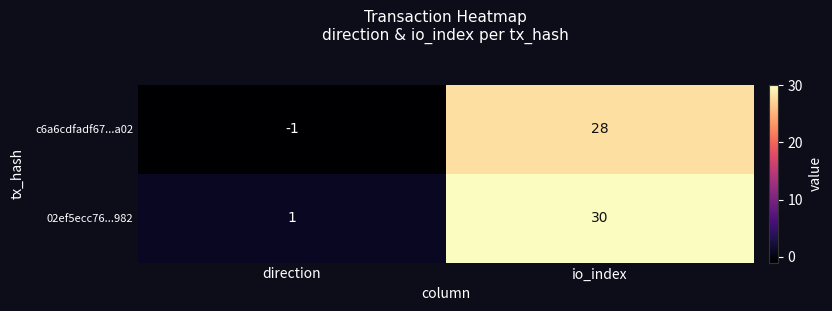

What is the difference between the c6a6cdfadf67...a02 values at io_index and direction?

29